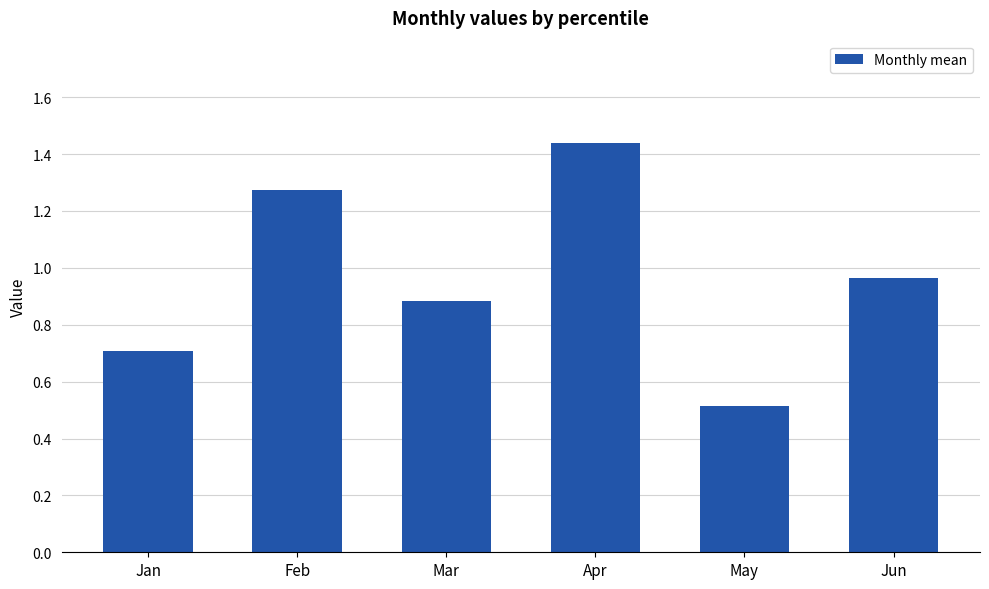

At which label is the value closest to 0?

May